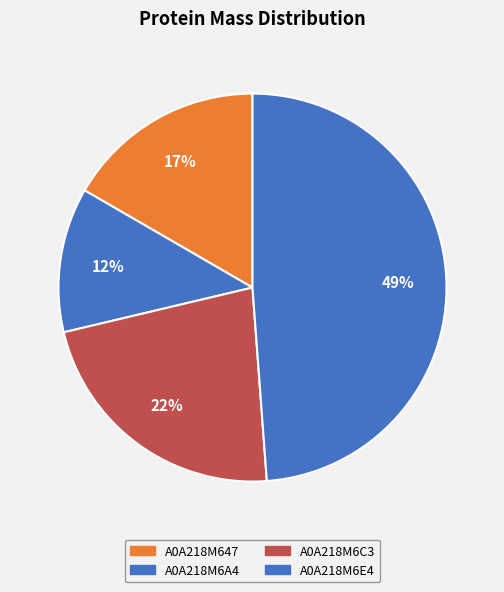

Count the number of slices in the pie.

4